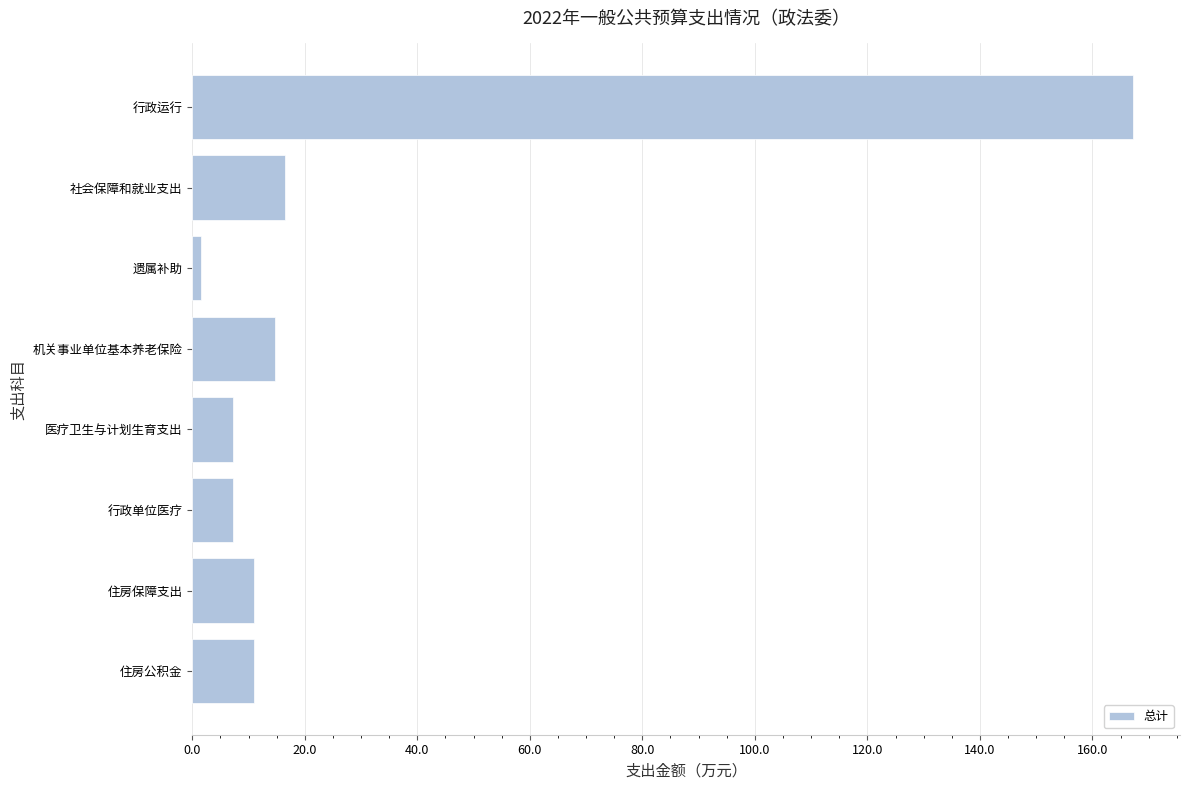

What is the difference between the values at 住房公积金 and 医疗卫生与计划生育支出?

3.7